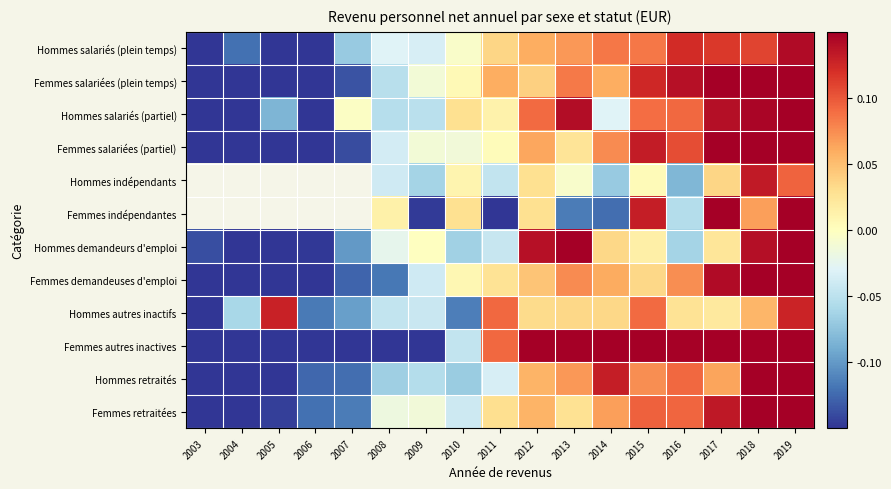

Where does the Hommes salariés (partiel) series first go above 0?

2010